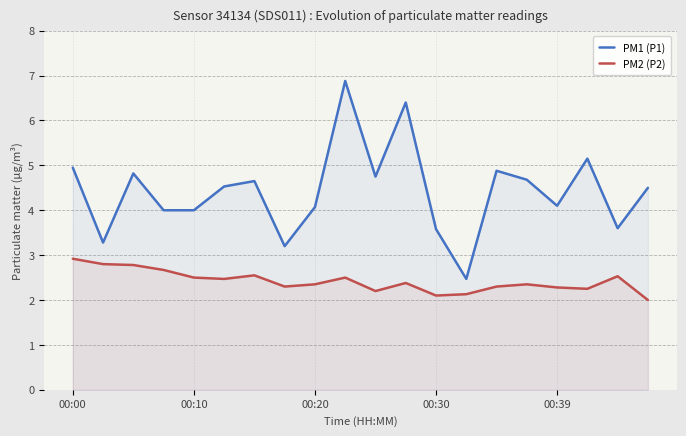

What is the difference between the maximum and minimum values in the PM1 (P1) series?

4.4